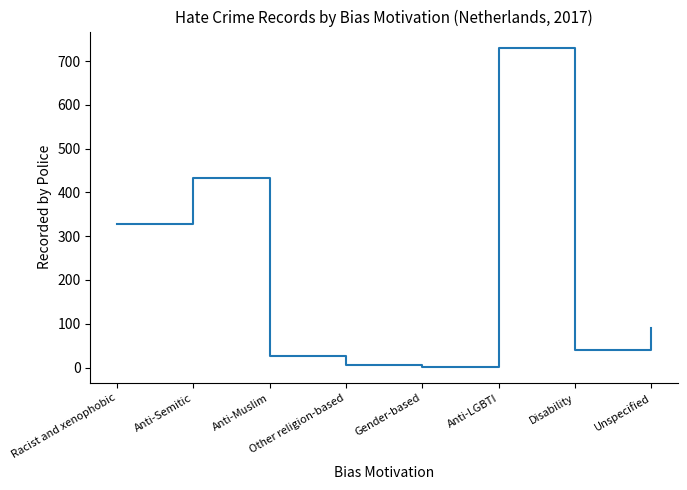

What is the sum of the values at Unspecified and Racist and xenophobic?

417